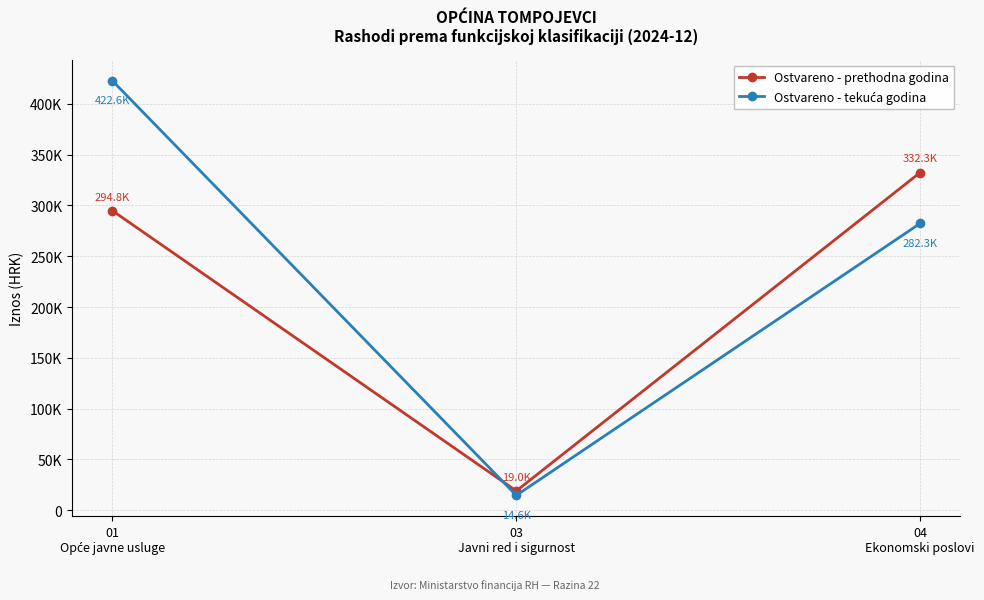

Is the value of Ostvareno - tekuća godina at 01
Opće javne usluge greater than the value of Ostvareno - prethodna godina at 03
Javni red i sigurnost?

Yes